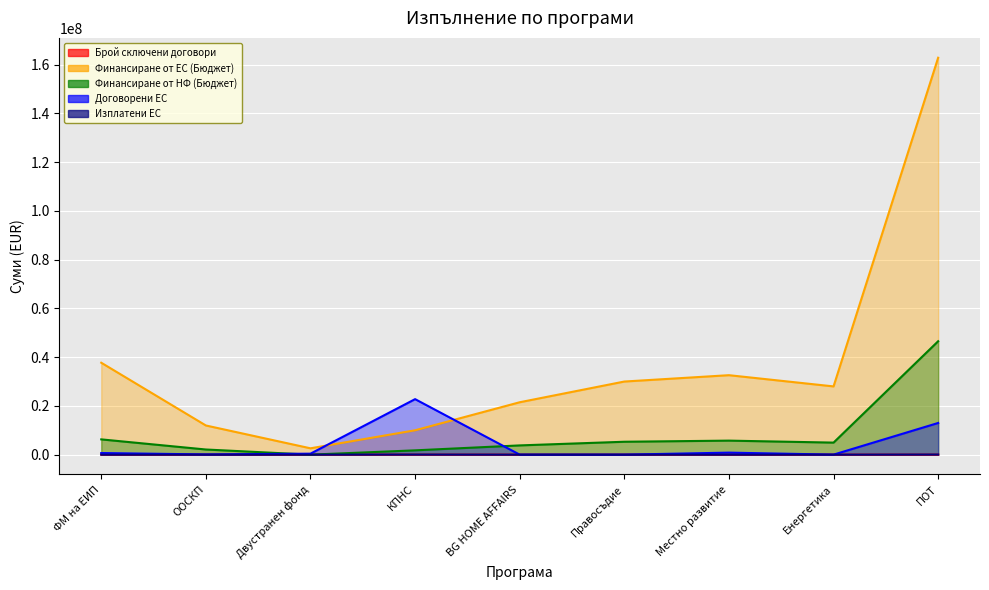

Is it true that Брой сключени договори equals 87.6 at ПОТ?

False